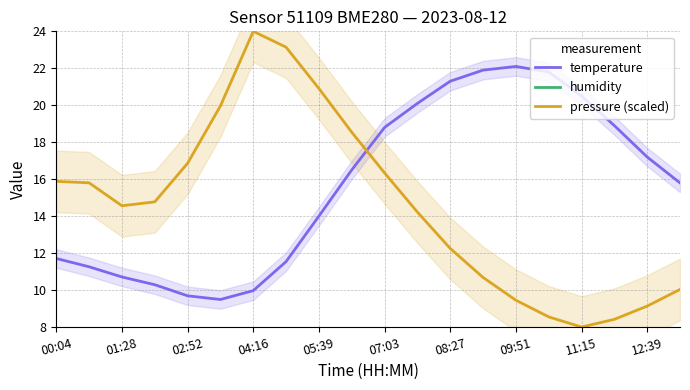

Does the chart have visible grid lines?

Yes